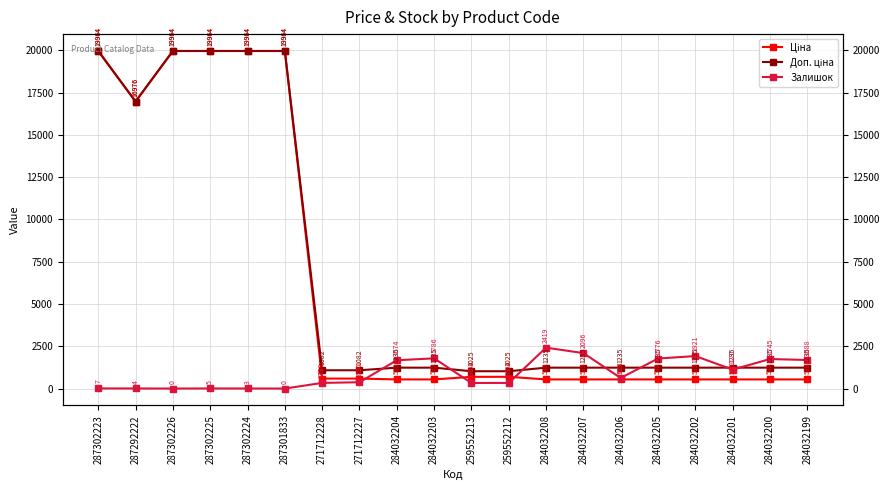

Between 287302225 and 284032205, which is larger?

287302225